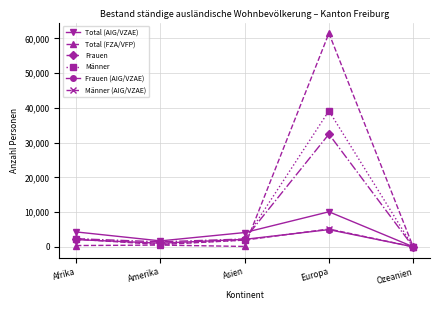

Which series has the largest total across all categories?

Total (FZA/VFP)